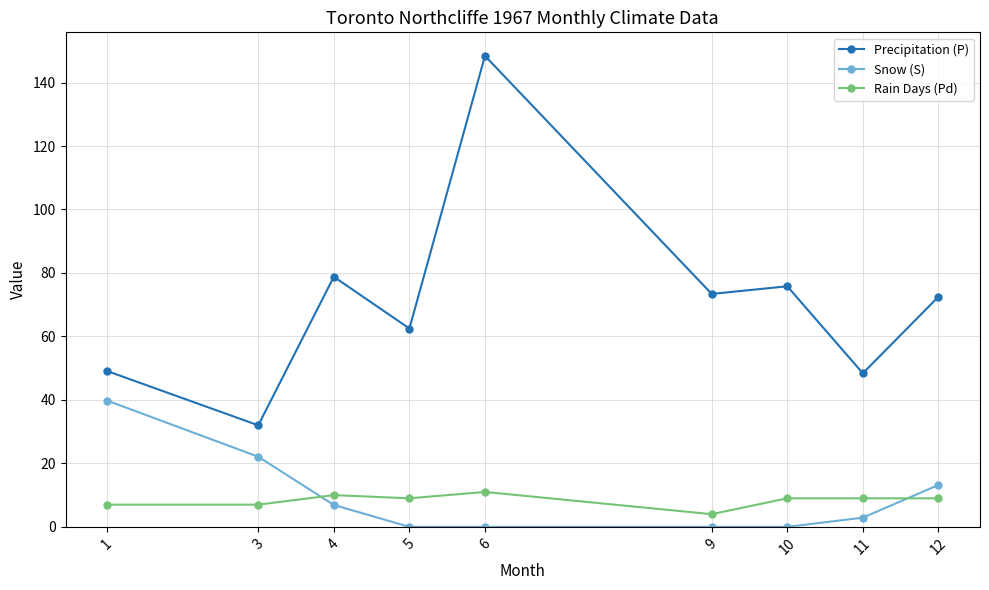

Where is Precipitation (P) nearest to the value 90?

4